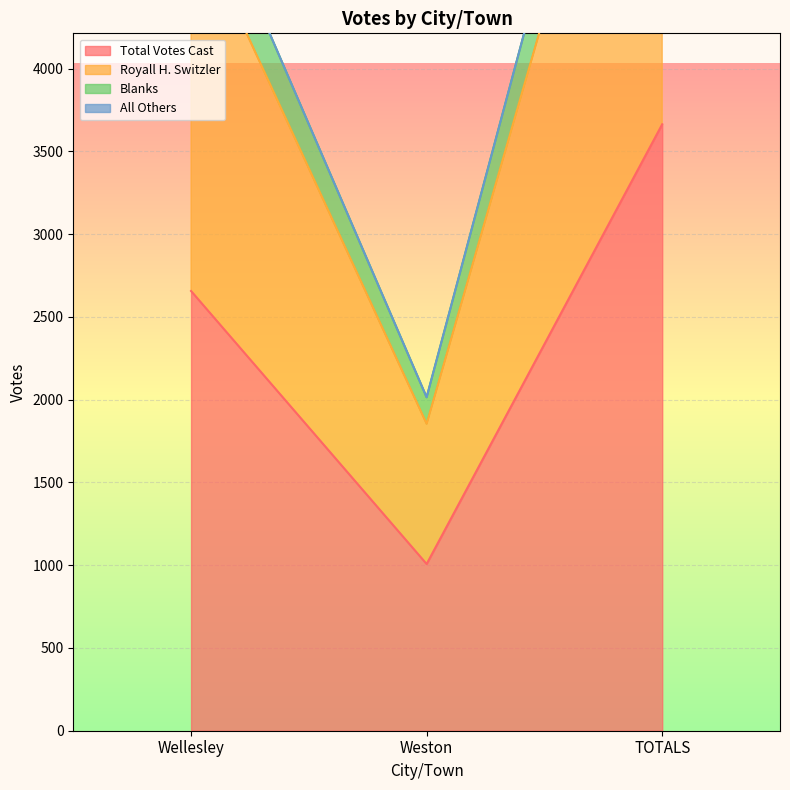

At which label is Total Votes Cast closest to 2335?

Wellesley